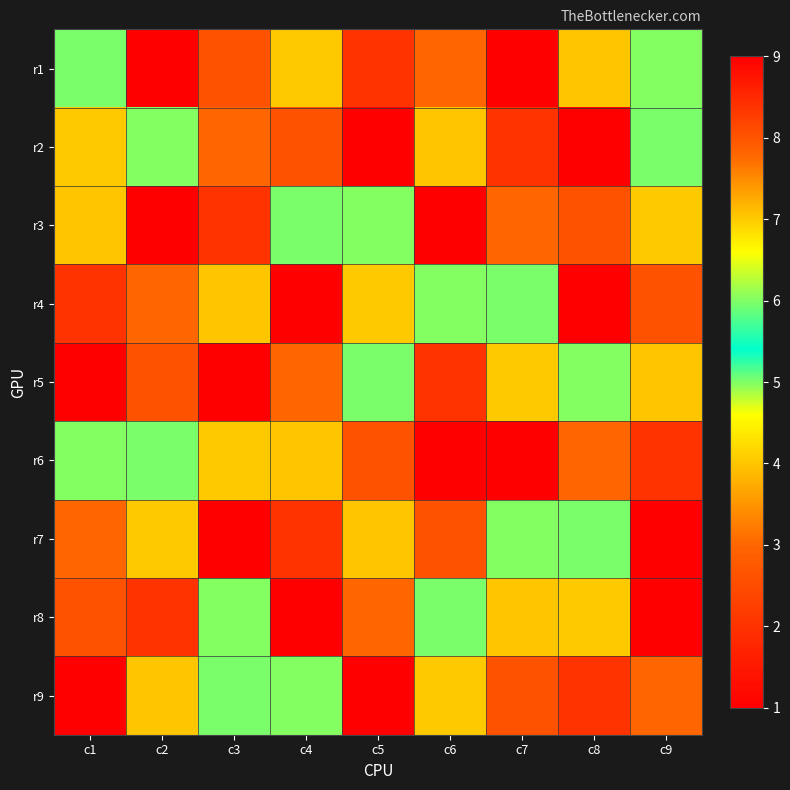

List the series in order of their peak value, lowest first.

r1, r2, r3, r4, r5, r6, r7, r8, r9